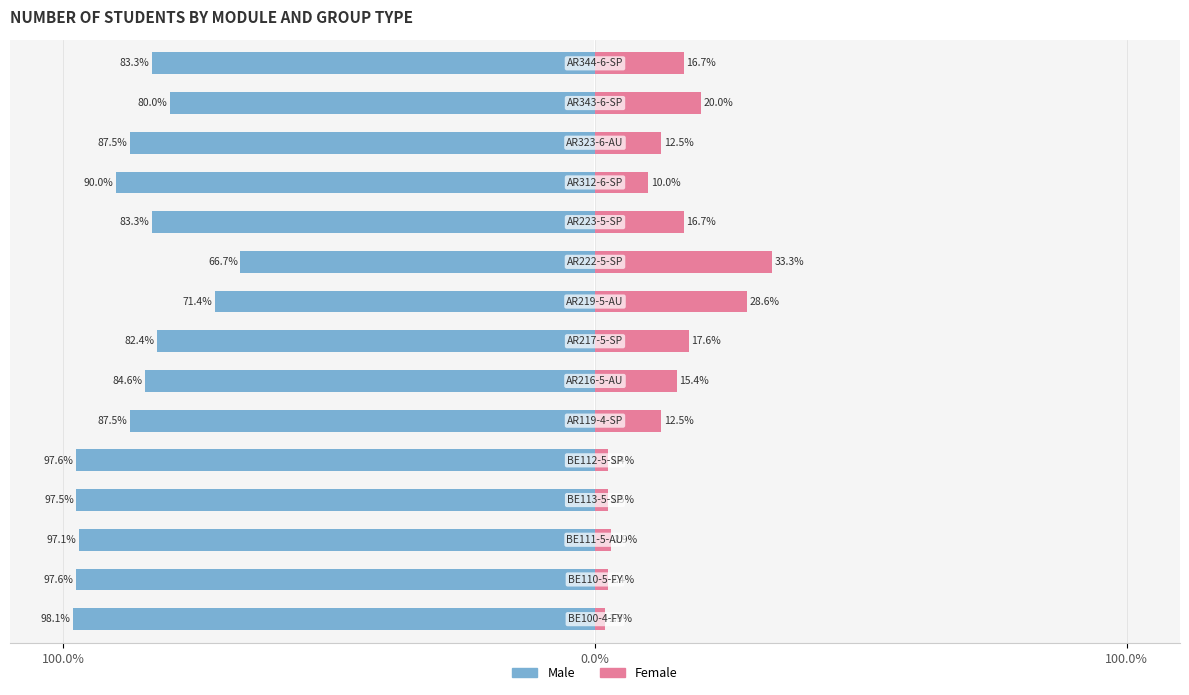

Where is Male nearest to the value -82?

7